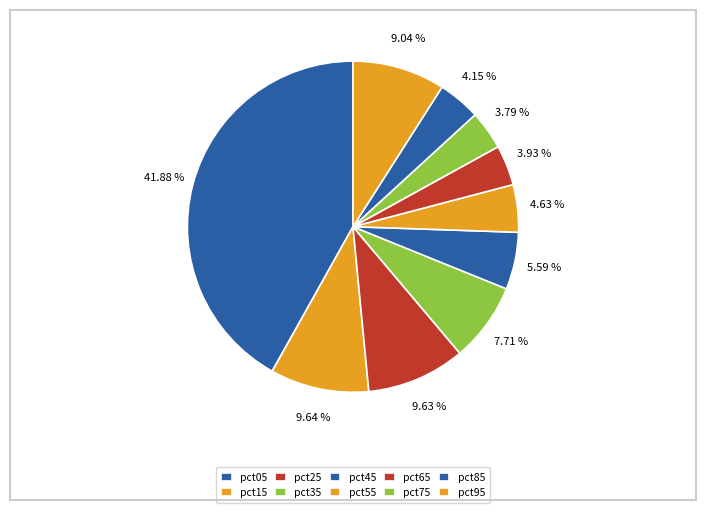

What percentage is NOT represented by pct15?

90.4%